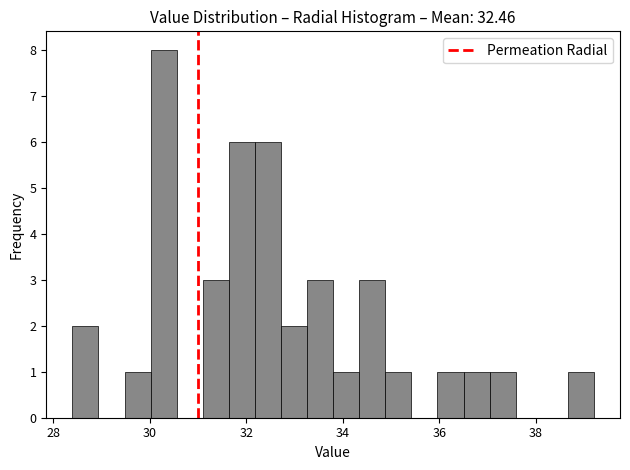

Read against the x-axis, roughly where is the centre of the tallest bar?

30.2